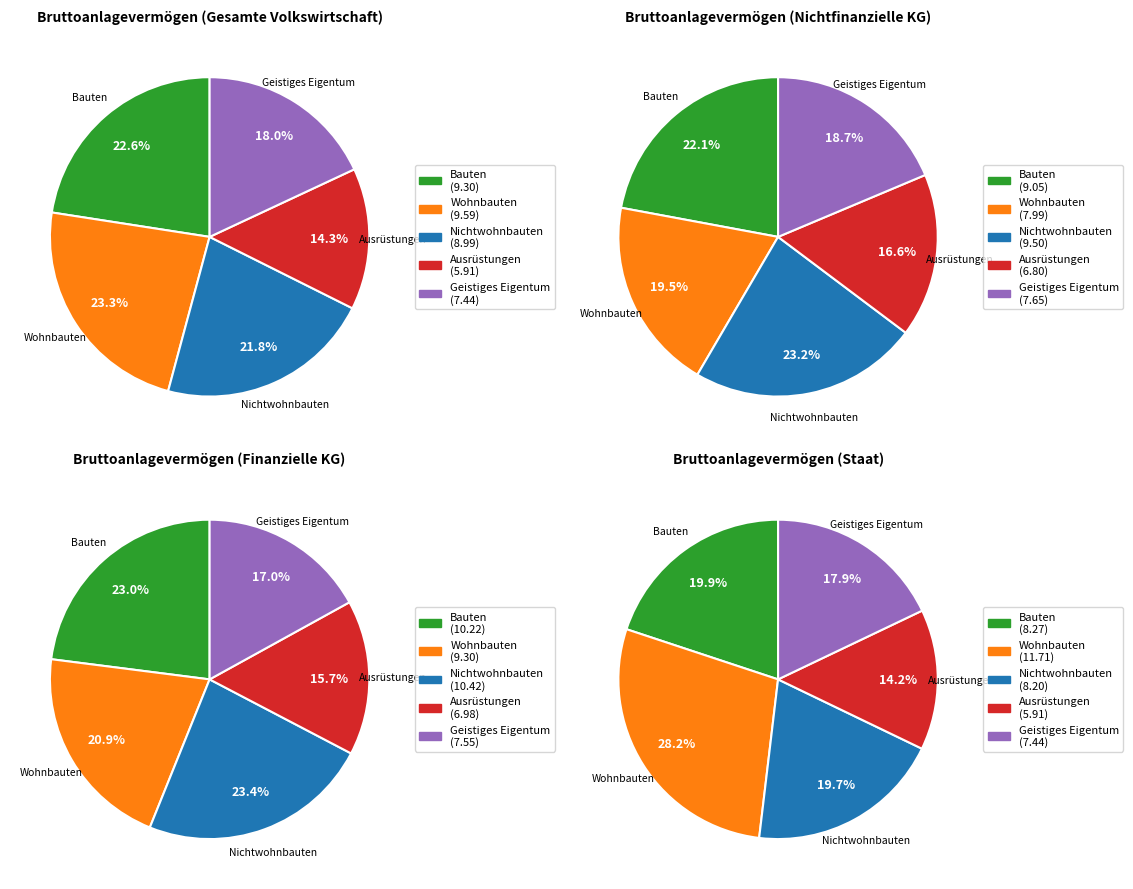

To the nearest percent, what is the difference between the Finanzielle Kapitalgesellschaften and Staat slice percentages?

5%